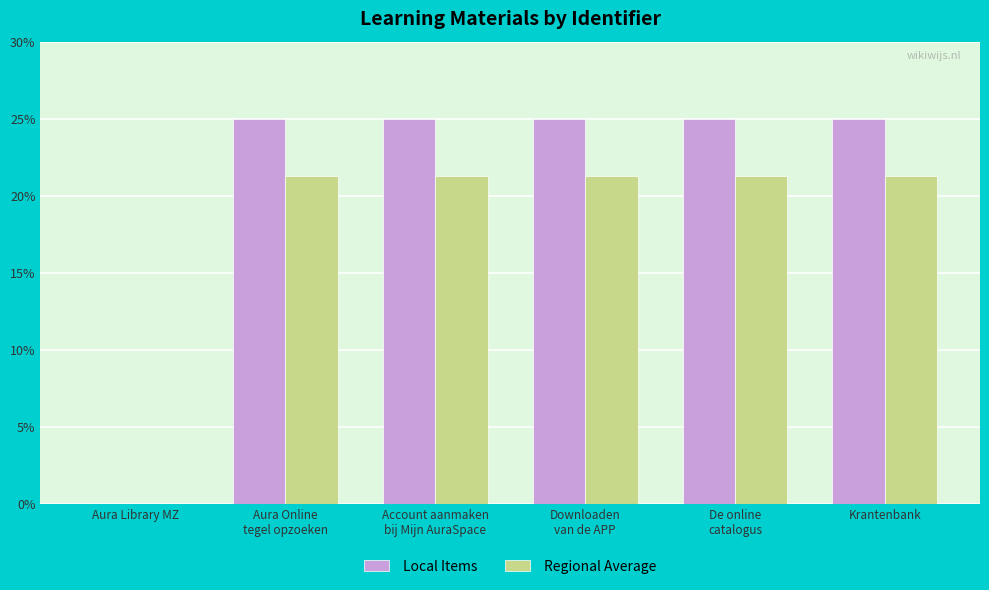

What value does the Regional Average series have at De online
catalogus?

21.2